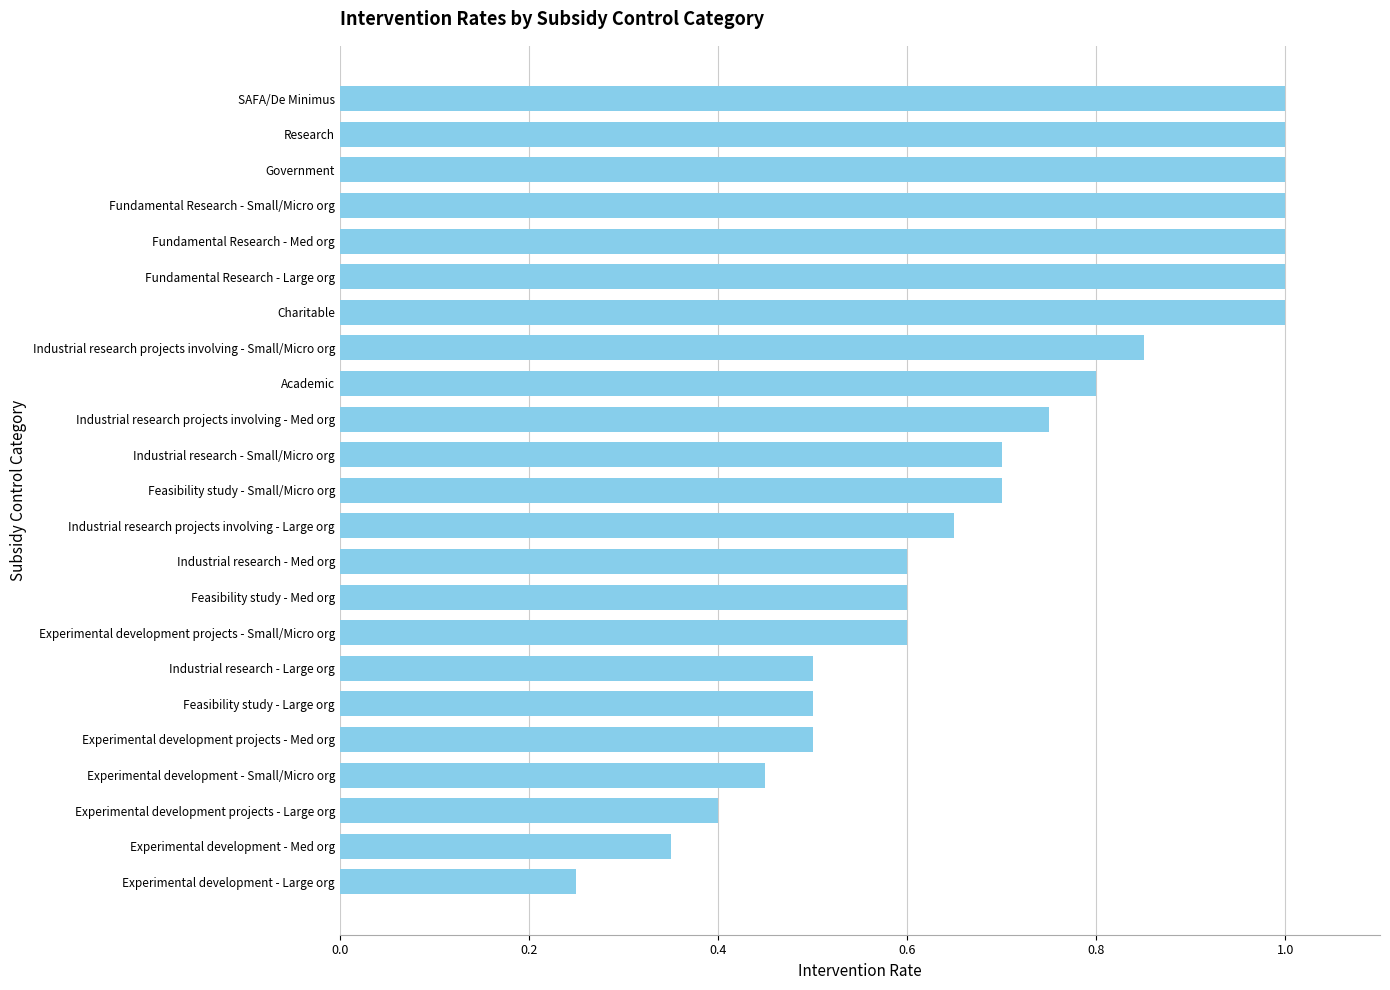

What is the greatest value displayed?

1.0